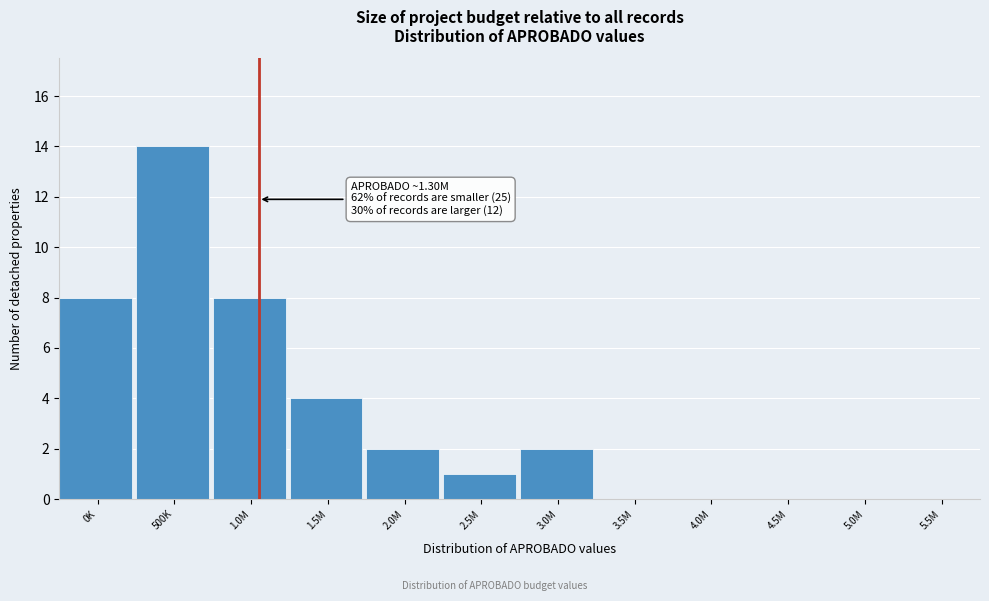

Is it true that the value at 5.5M is 0?

True